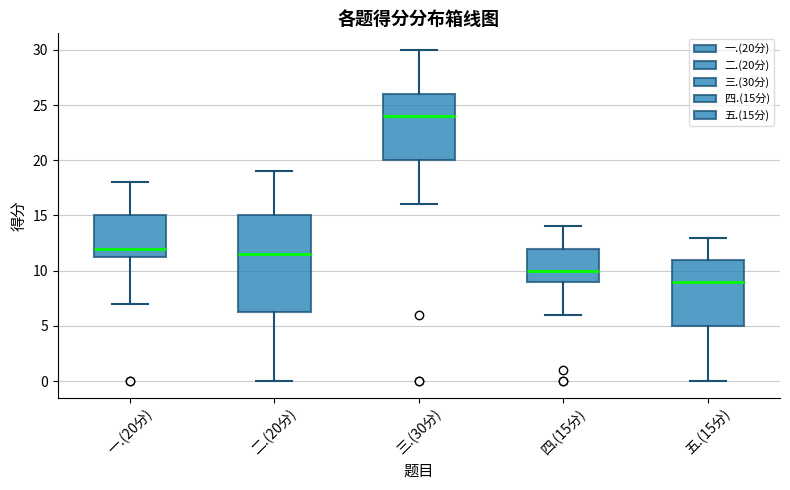

Reading left to right, read every box against the y-axis: the position of its median line, the range the box covers, and the ends of its whiskers. The values are not printed on the chart, so give them approximately, as read against the axis.

一.(20分): median 12.0, box 11.5 to 15.0, whiskers 7.0 to 18.0
二.(20分): median 11.5, box 6.5 to 15.0, whiskers 0.0 to 19.0
三.(30分): median 24.0, box 20.0 to 26.0, whiskers 16.0 to 30.0
四.(15分): median 10.0, box 9.0 to 12.0, whiskers 6.0 to 14.0
五.(15分): median 9.0, box 5.0 to 11.0, whiskers 0.0 to 13.0